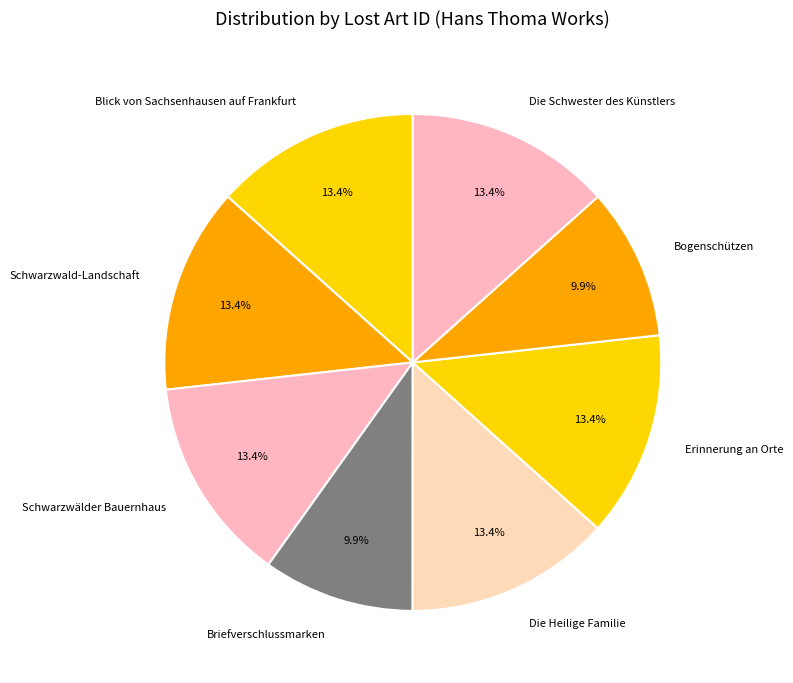

True or false: Die Schwester des Künstlers accounts for 13% of the total.

True